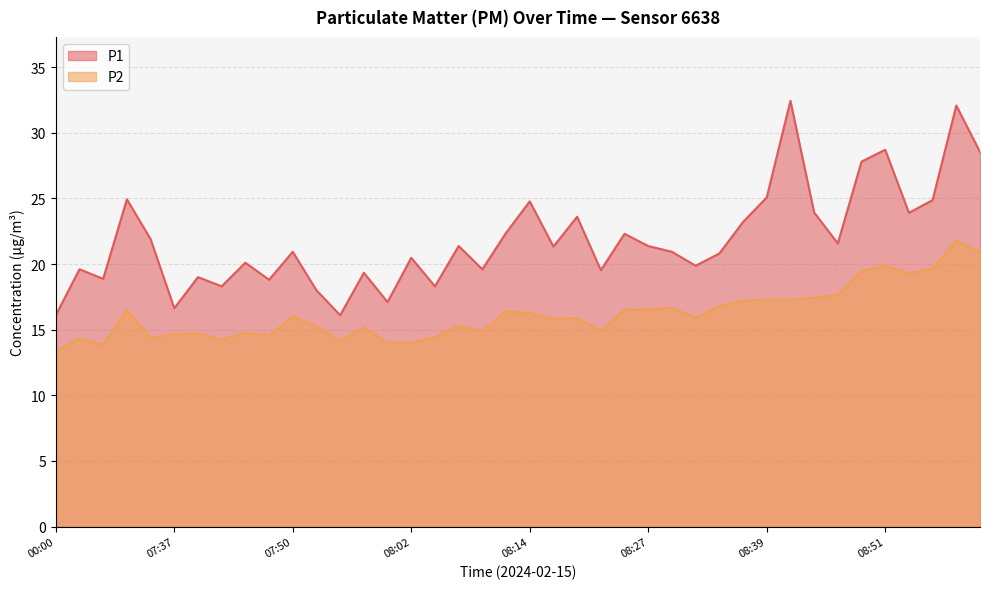

How many categories are shown in the chart?

40